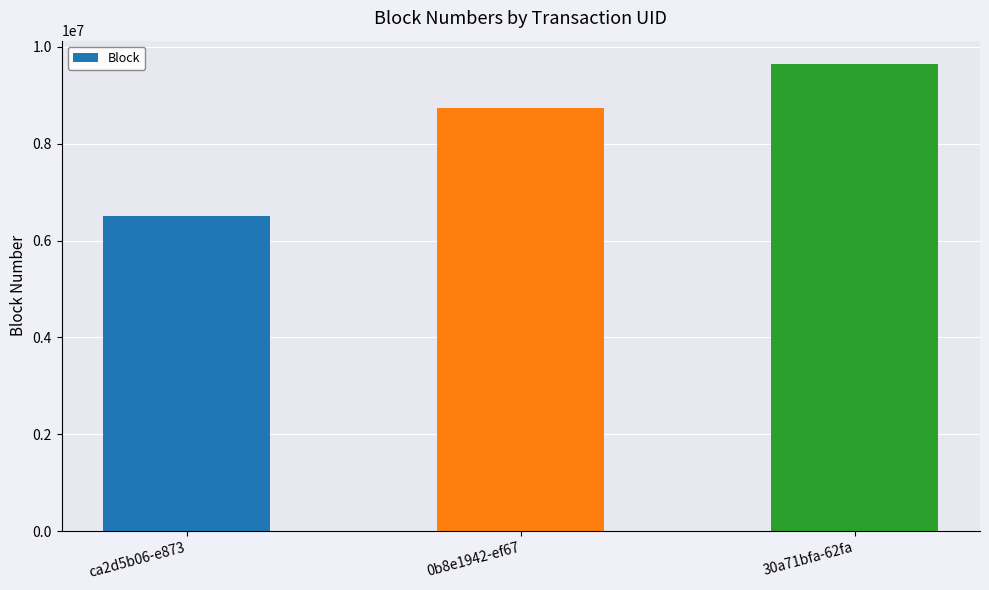

Does the chart contain stacked bars?

No